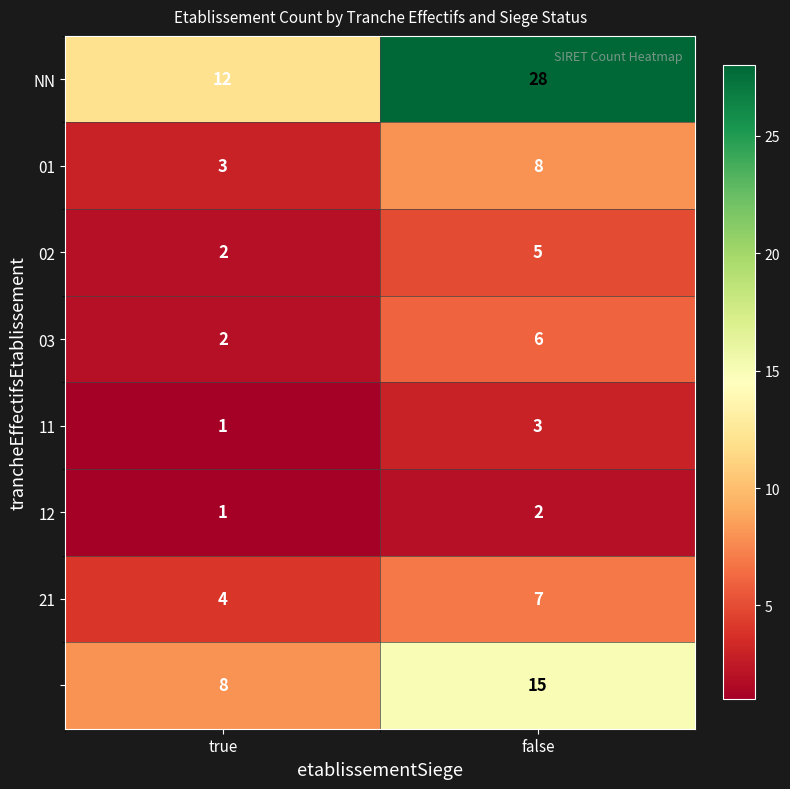

What is the difference between the highest and lowest values at false?

26